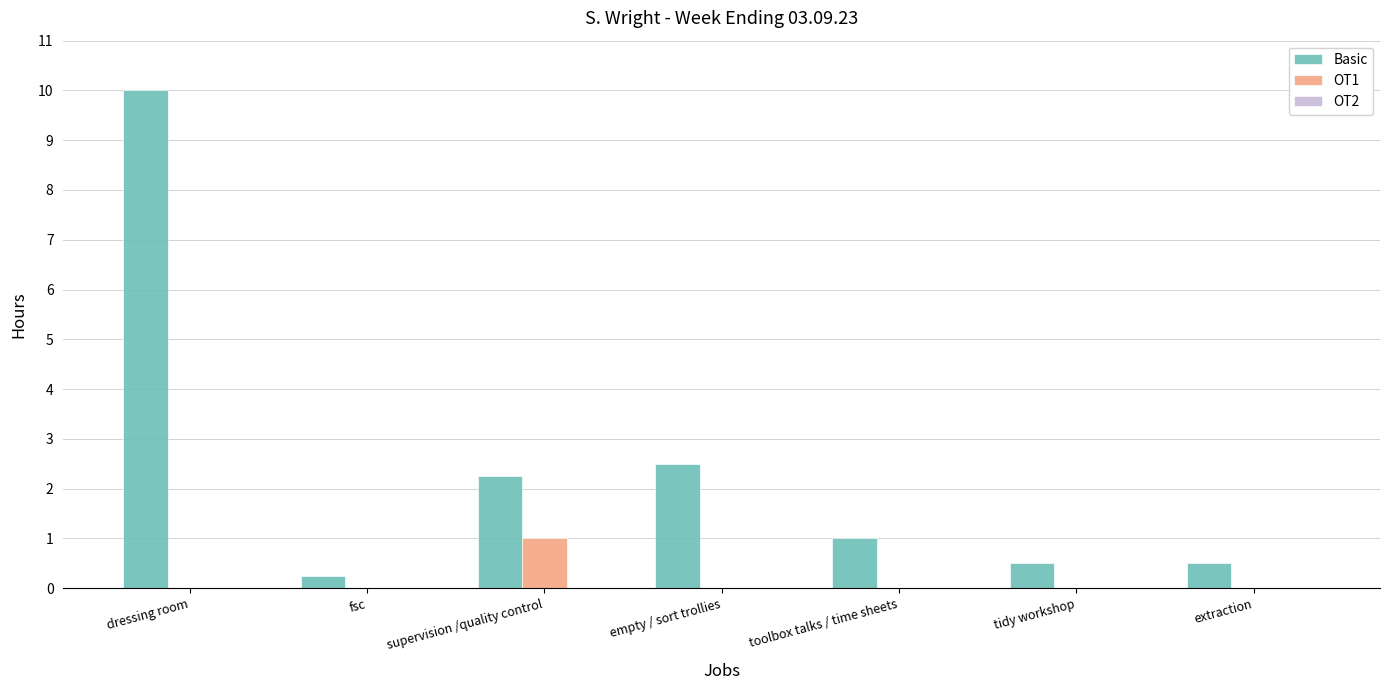

What is the sum of all Basic values?

17.0